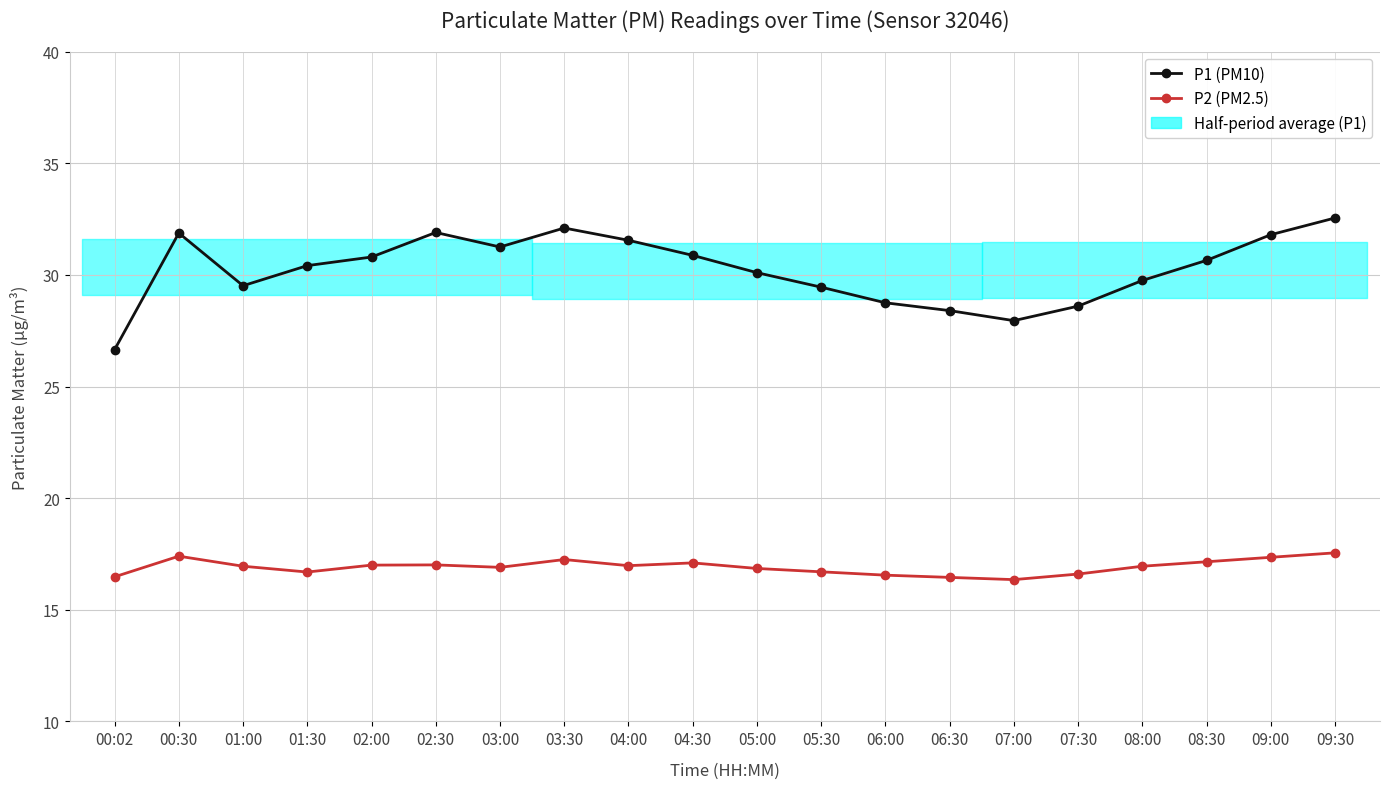

Reading left to right, transcribe all the data shown in this chart.

P1 (PM10): 33.3	43.8	39.0	40.8	41.6	43.8	42.5	44.2	43.1	41.8	40.2	38.9	37.5	36.8	35.9	37.2	39.5	41.3	43.6	45.1
P2 (PM2.5): 12.9	14.8	13.9	13.4	14.0	14.0	13.8	14.5	13.9	14.2	13.7	13.4	13.1	12.9	12.7	13.2	13.9	14.3	14.7	15.1